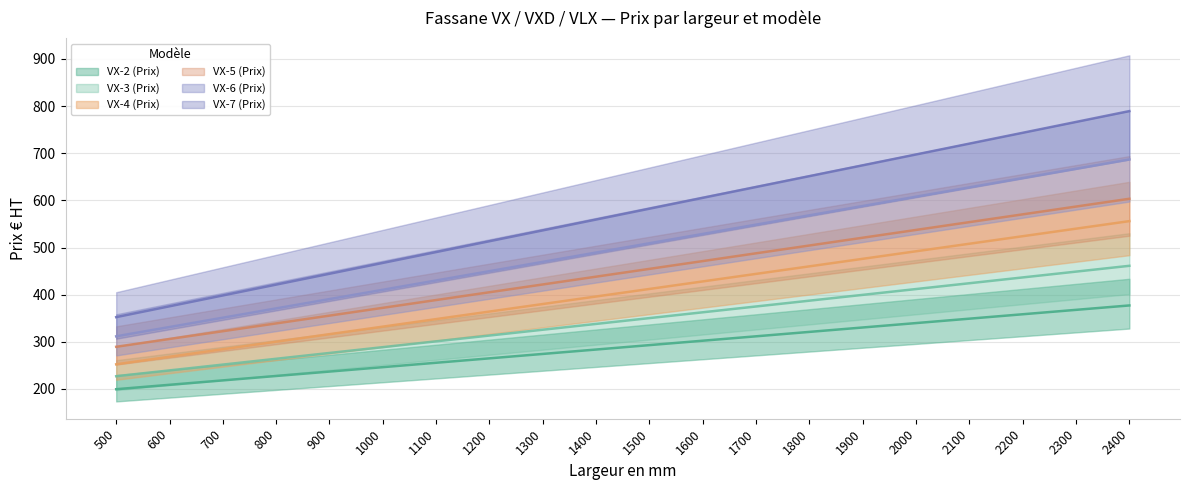

Is this an area chart (filled region under the line)?

No